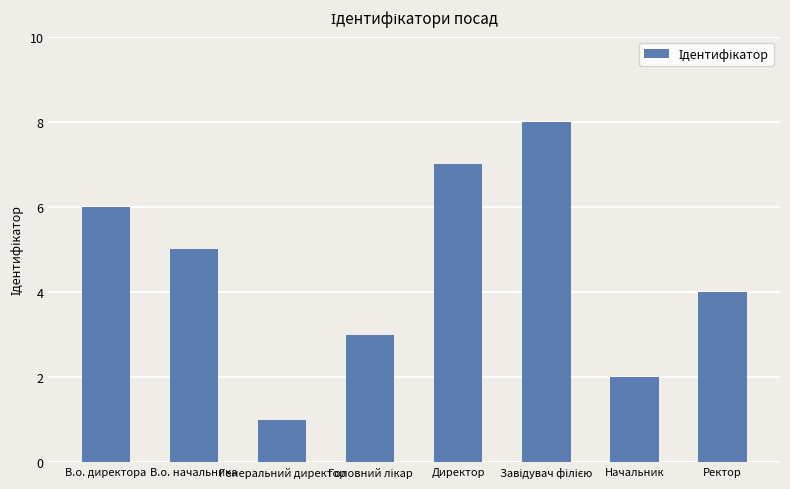

Approximately how many times larger is the value at Начальник compared to Генеральний директор?

2.0